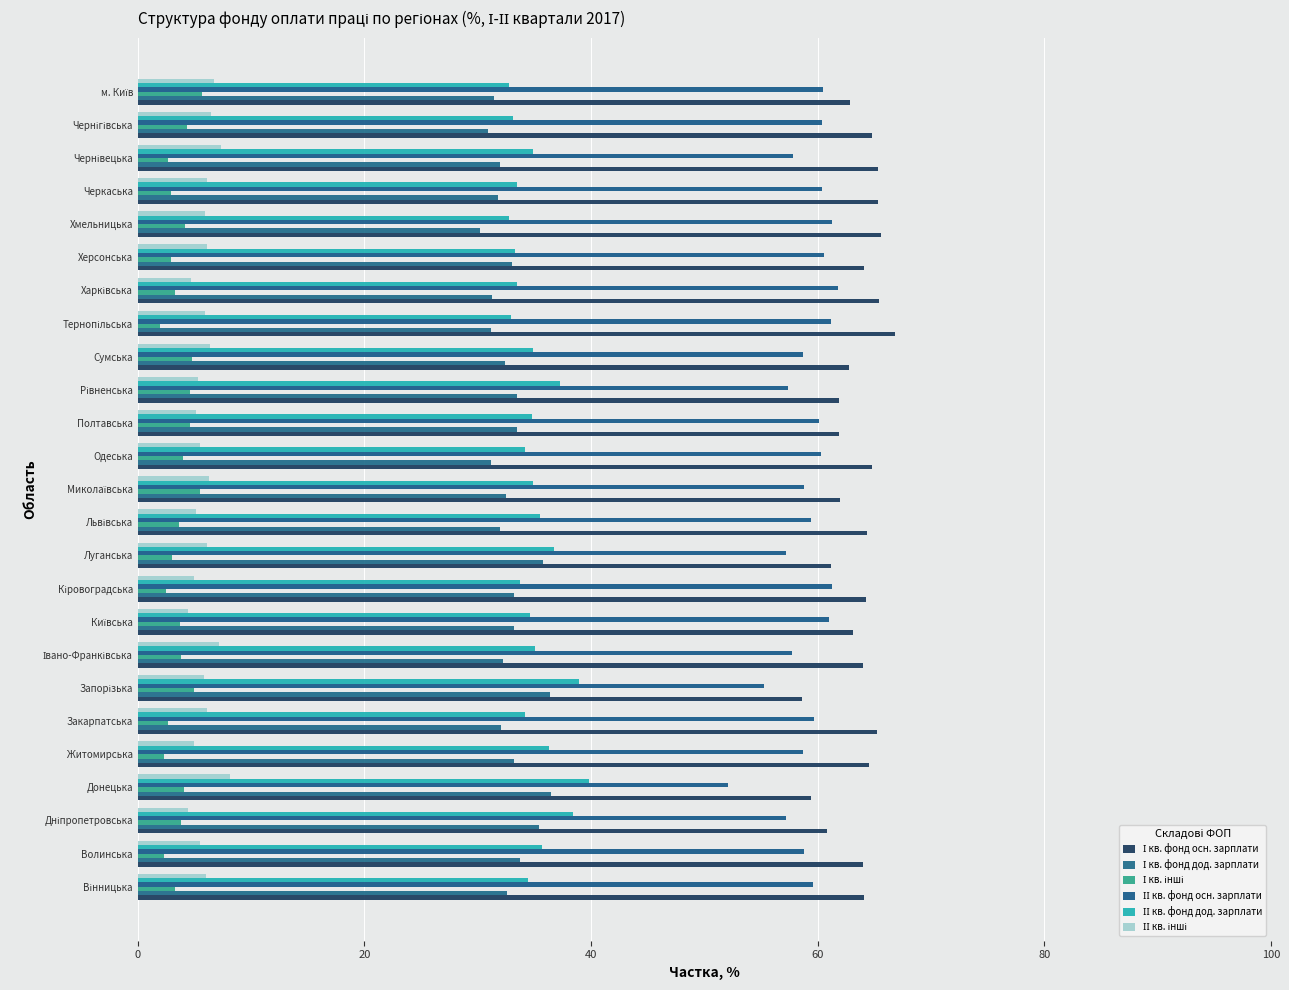

How many distinct data groups are displayed?

6